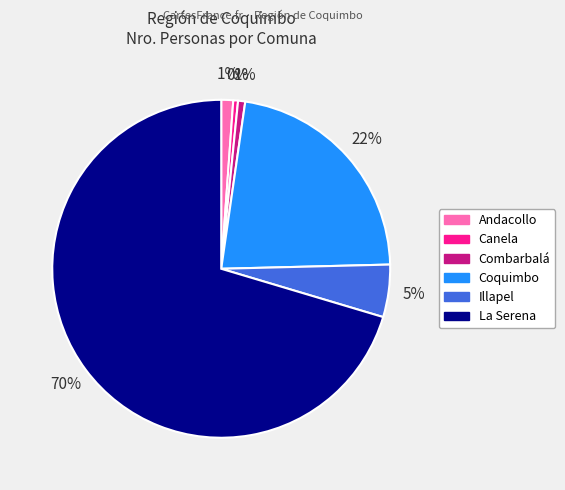

Does Canela account for over 50% of the chart?

No